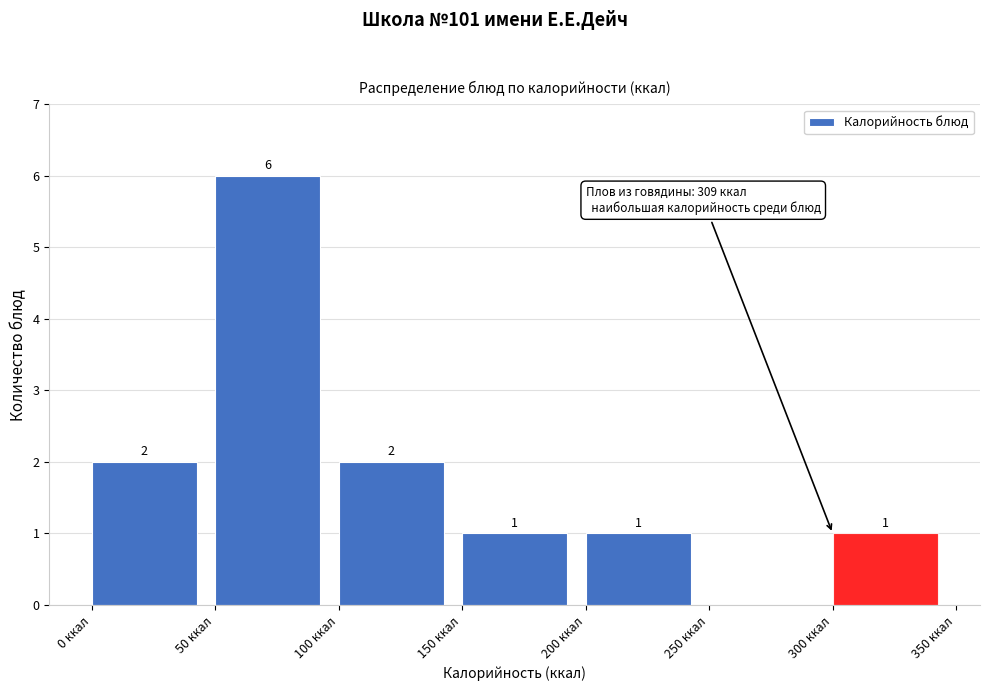

Over which range of the x-axis is the bar tallest?

50 to 100